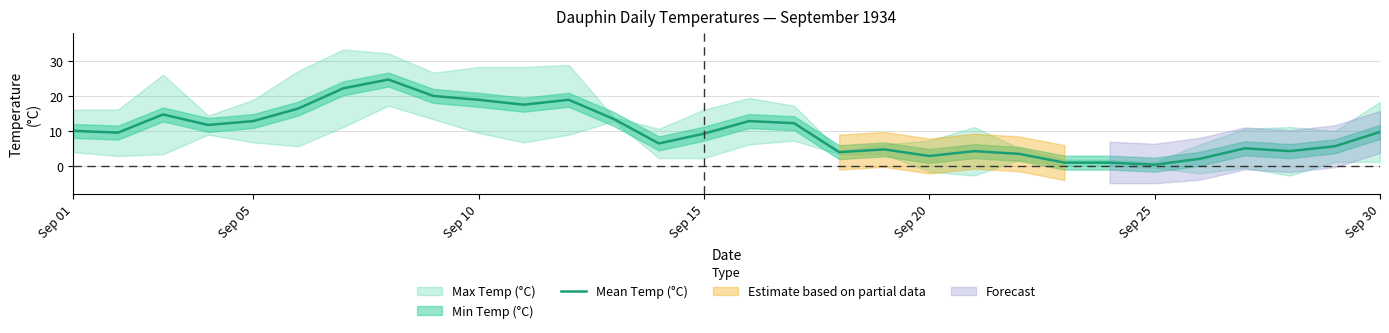

The Mean Temp (°C) series shows 2.8 at Sep 20. True or false?

True